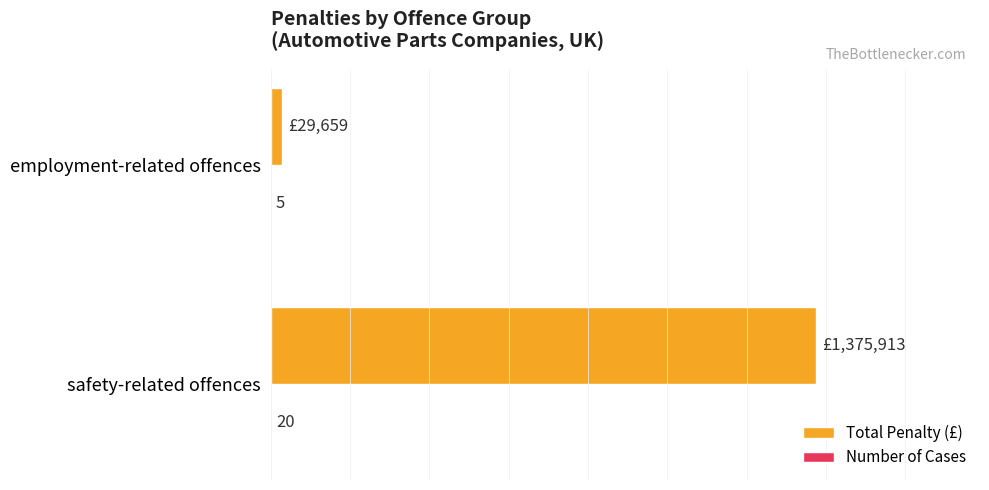

At which category does the chart reach its peak across all series?

safety-related offences